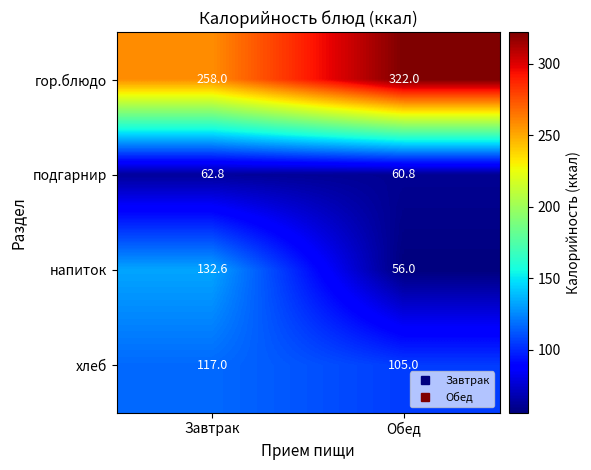

Which series changed the most between Завтрак and Обед?

напиток